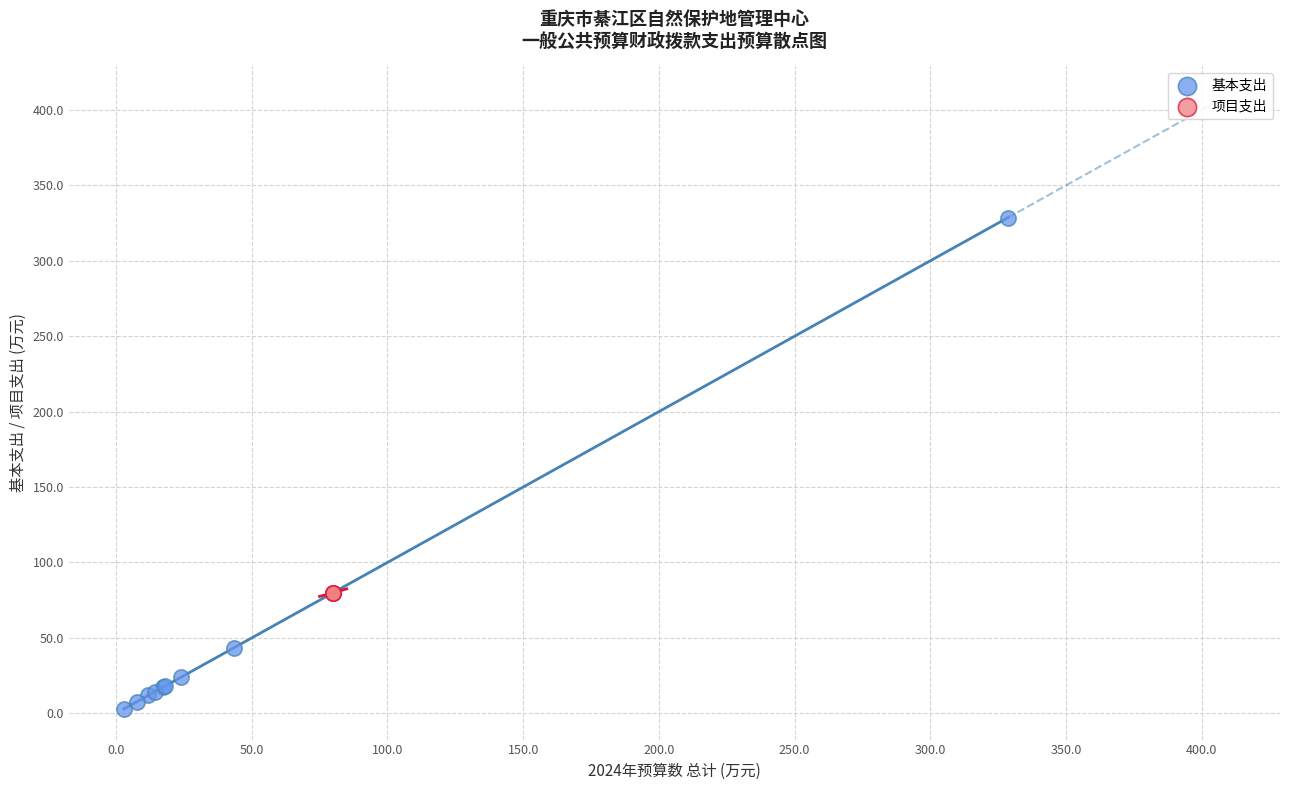

Which series contains the lowest Y value?

基本支出